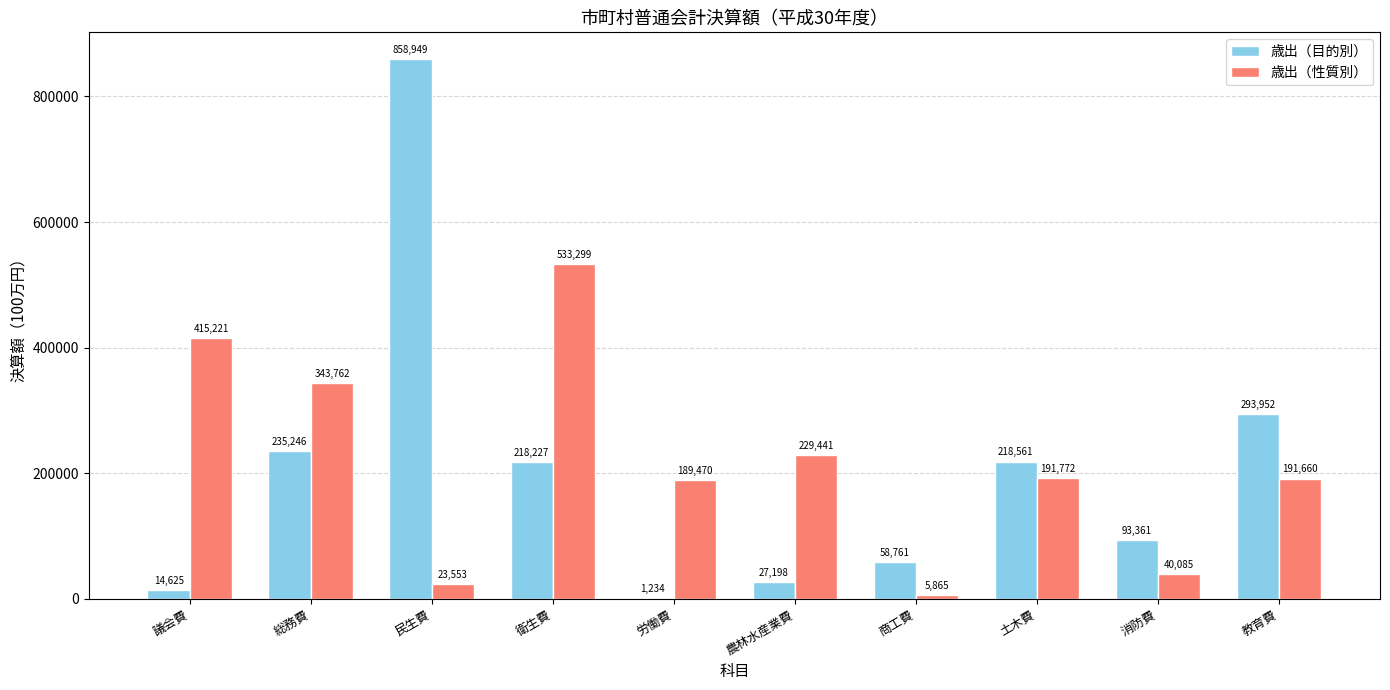

What is the maximum value for 歳出（性質別）?

533299.3